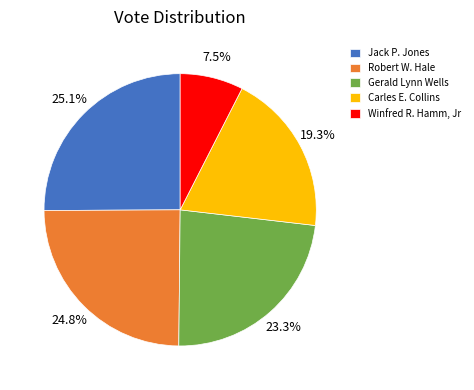

To the nearest percent, what portion does Gerald Lynn Wells represent?

23%